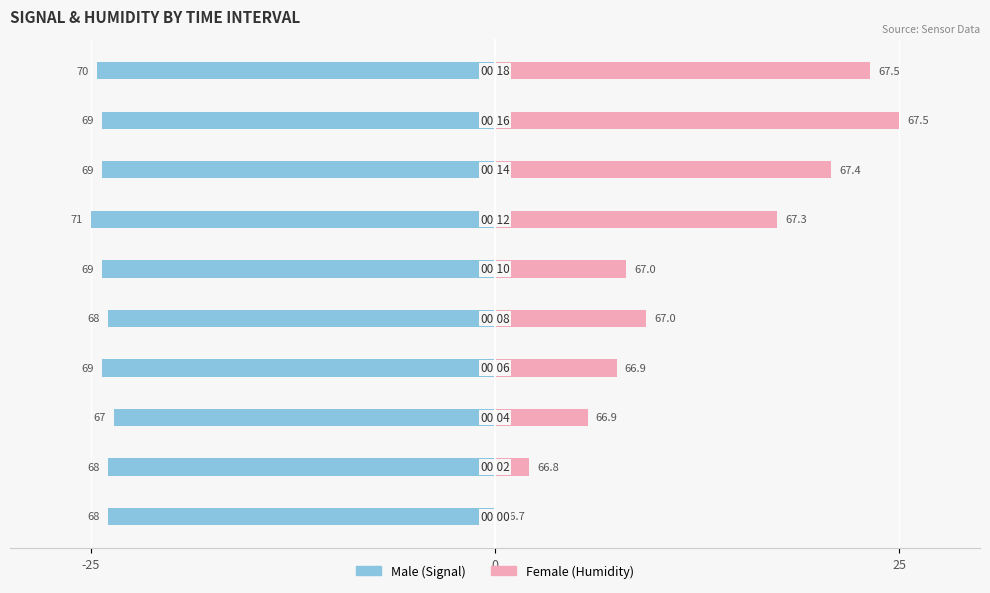

How many groups of bars are there?

10